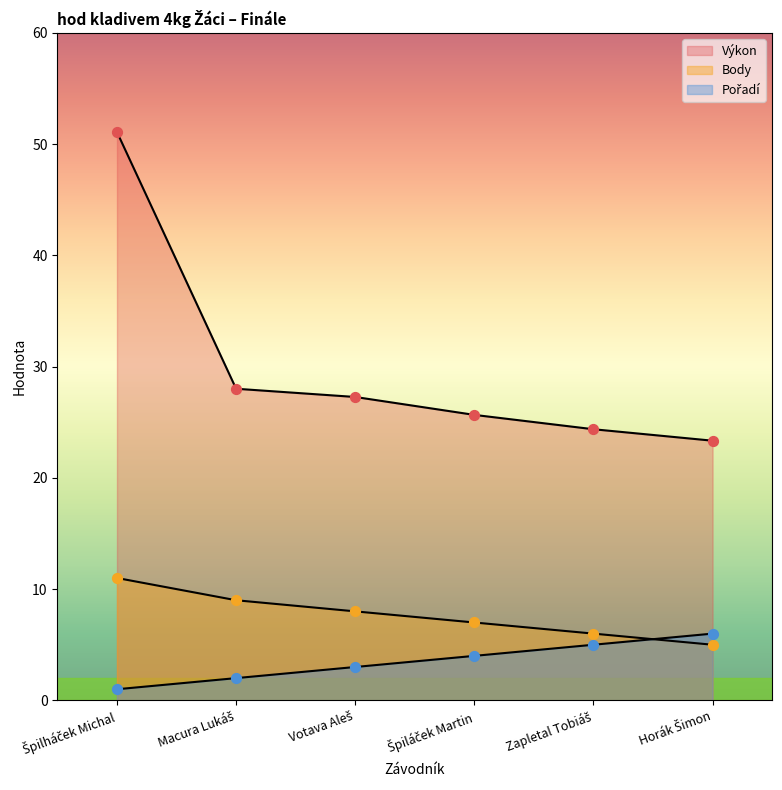

At how many categories does at least one series exceed 29?

1